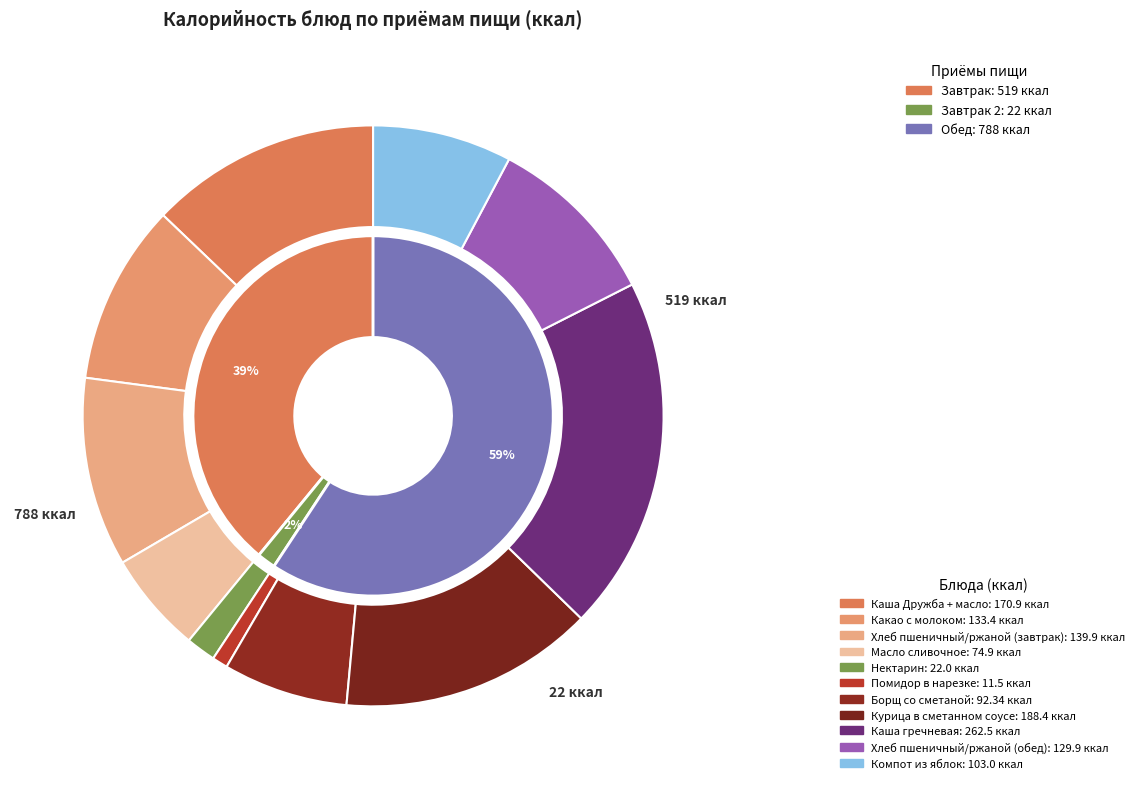

Rank the categories by value from highest to lowest.

Каша гречневая, Курица в сметанном соусе, Каша Дружба + масло, Хлеб пшеничный/ржаной (завтрак), Какао с молоком, Хлеб пшеничный/ржаной (обед), Компот из яблок, Борщ со сметаной, Масло сливочное, Нектарин, Помидор в нарезке